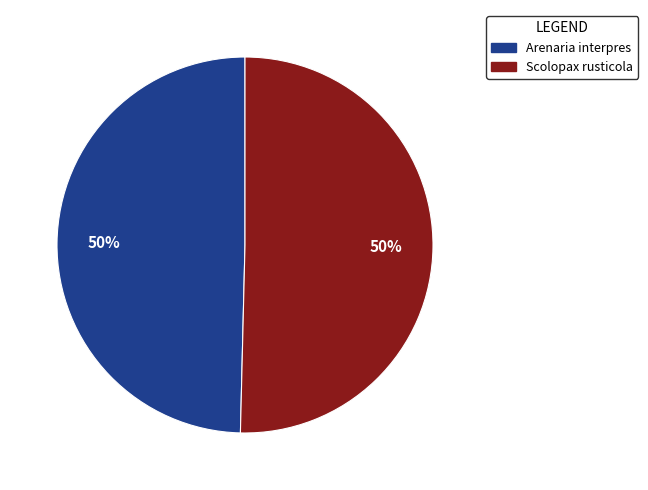

To the nearest percent, what is the average slice percentage?

50%